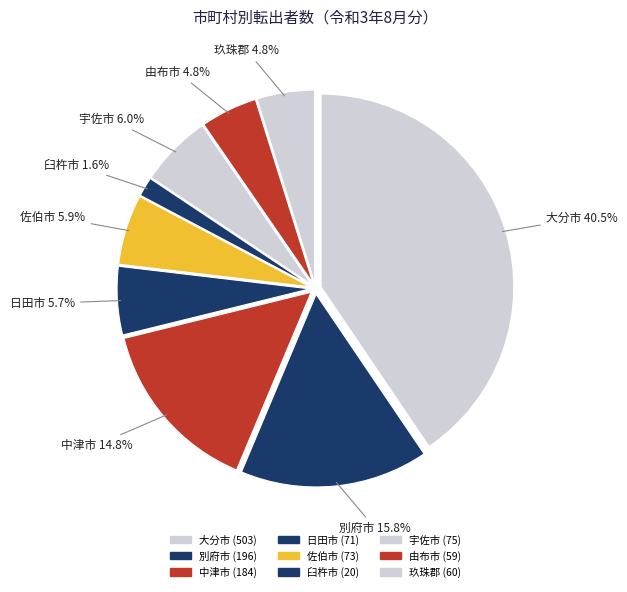

To the nearest percent, what portion does 日田市 represent?

6%